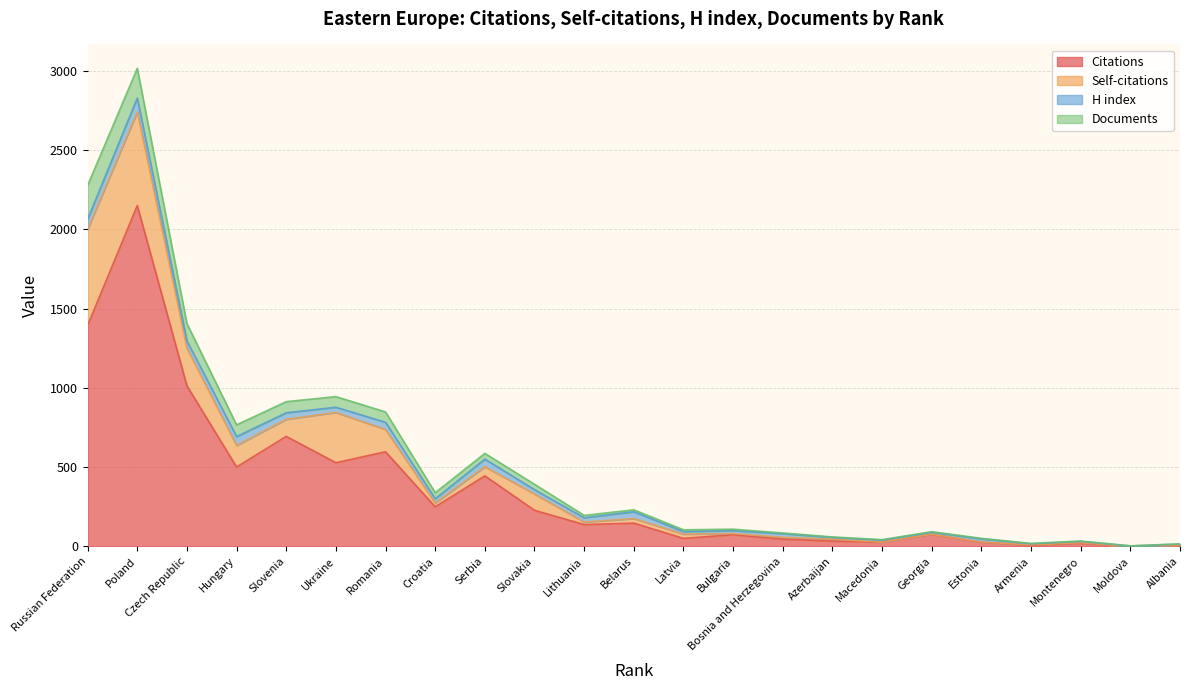

Rank the categories by H index value from lowest to highest.

Moldova, Albania, Armenia, Montenegro, Azerbaijan, Macedonia, Georgia, Latvia, Bulgaria, Estonia, Bosnia and Herzegovina, Croatia, Slovakia, Lithuania, Ukraine, Slovenia, Belarus, Czech Republic, Romania, Serbia, Hungary, Russian Federation, Poland